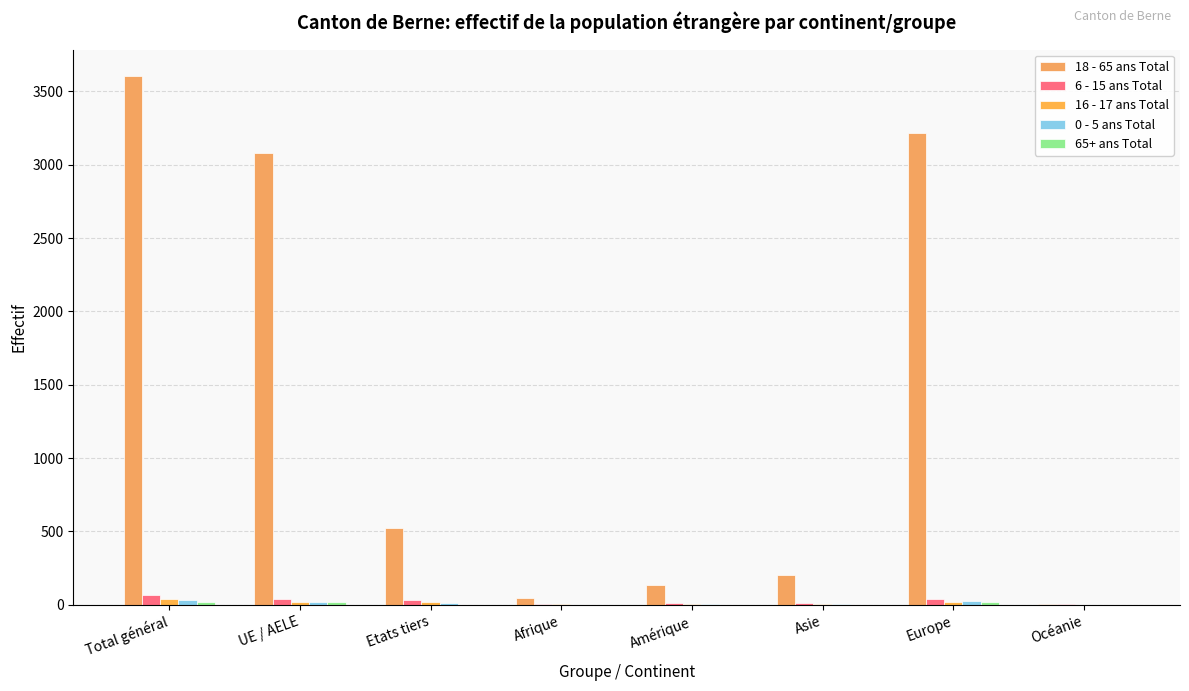

Reading left to right, what are all the values shown in this chart?

18 - 65 ans Total: 3605	3079	526	43	134	203	3218	7
6 - 15 ans Total: 69	36	33	2	13	13	39	2
16 - 17 ans Total: 36	19	17	2	7	4	22	1
0 - 5 ans Total: 32	21	11	1	2	6	23	0
65+ ans Total: 20	19	1	0	0	0	20	0